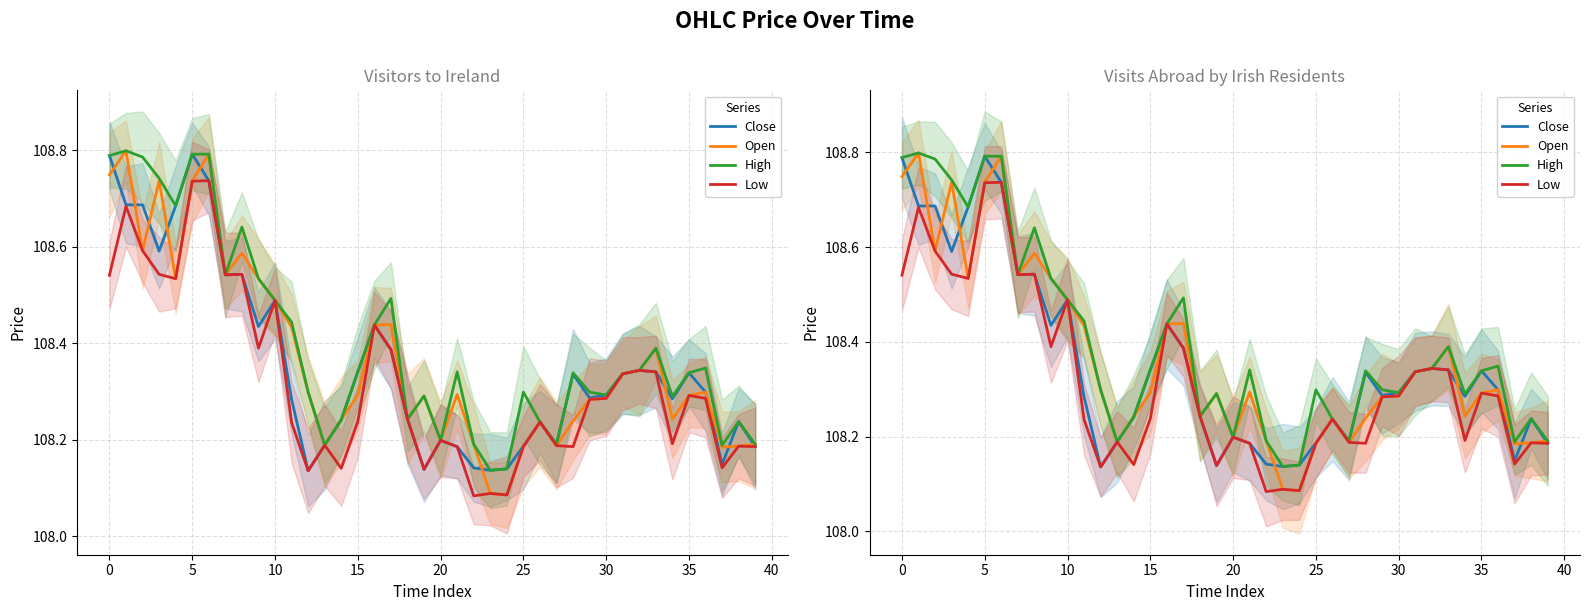

Which series changed the most between 28 and 30?

Low